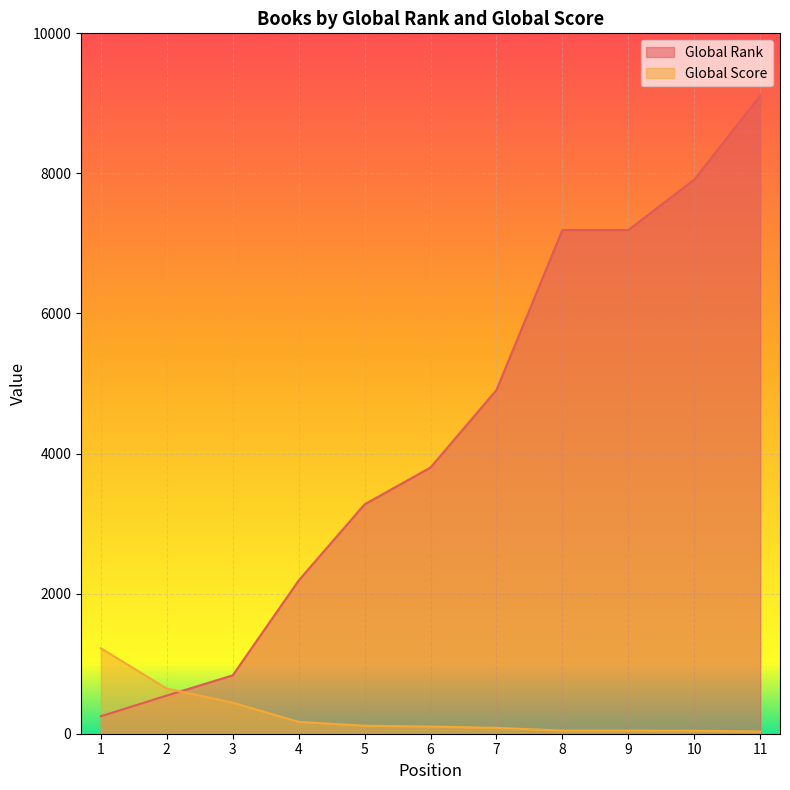

At which category does the chart reach its minimum across all series?

11